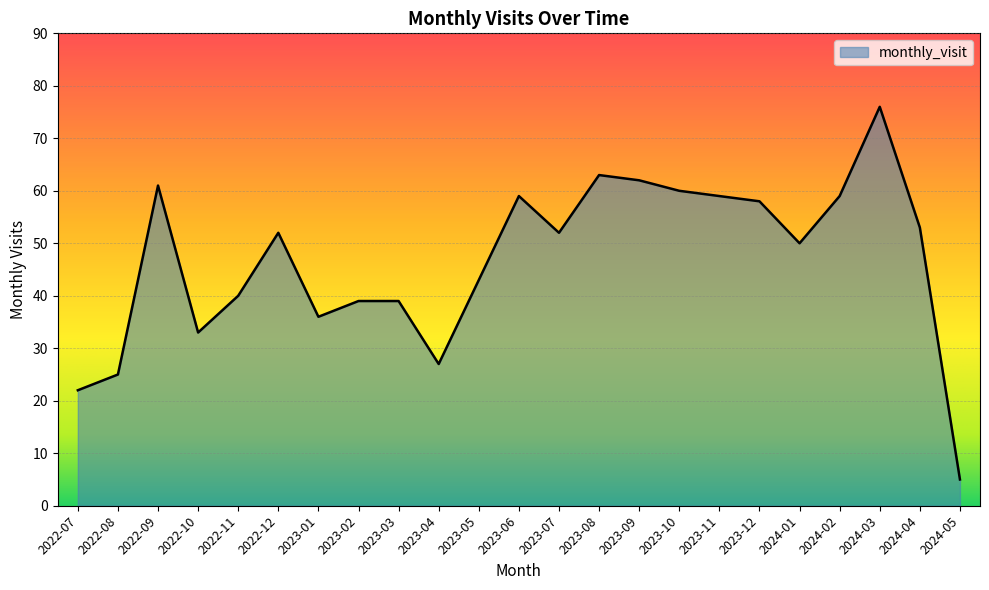

Where is the first local maximum?

2022-09